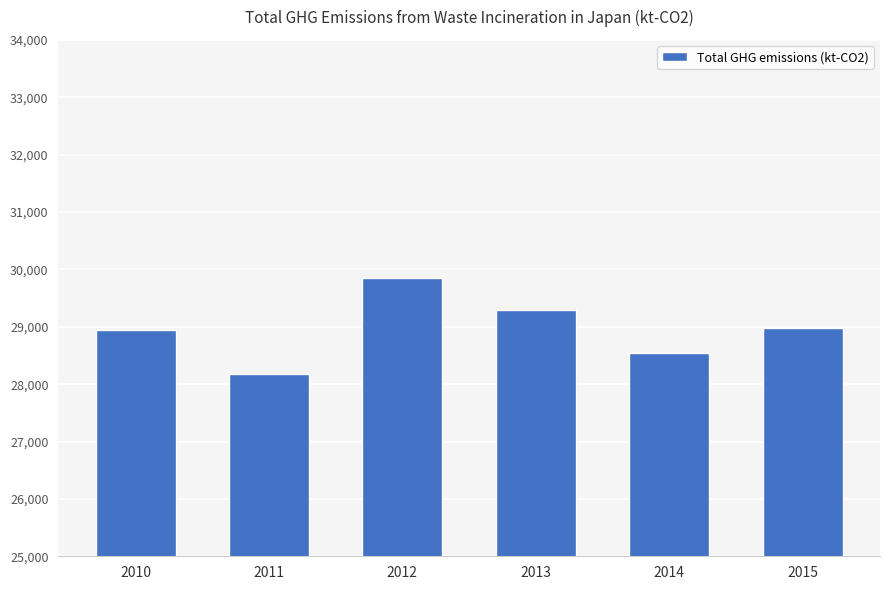

What is the average value?

28964.3